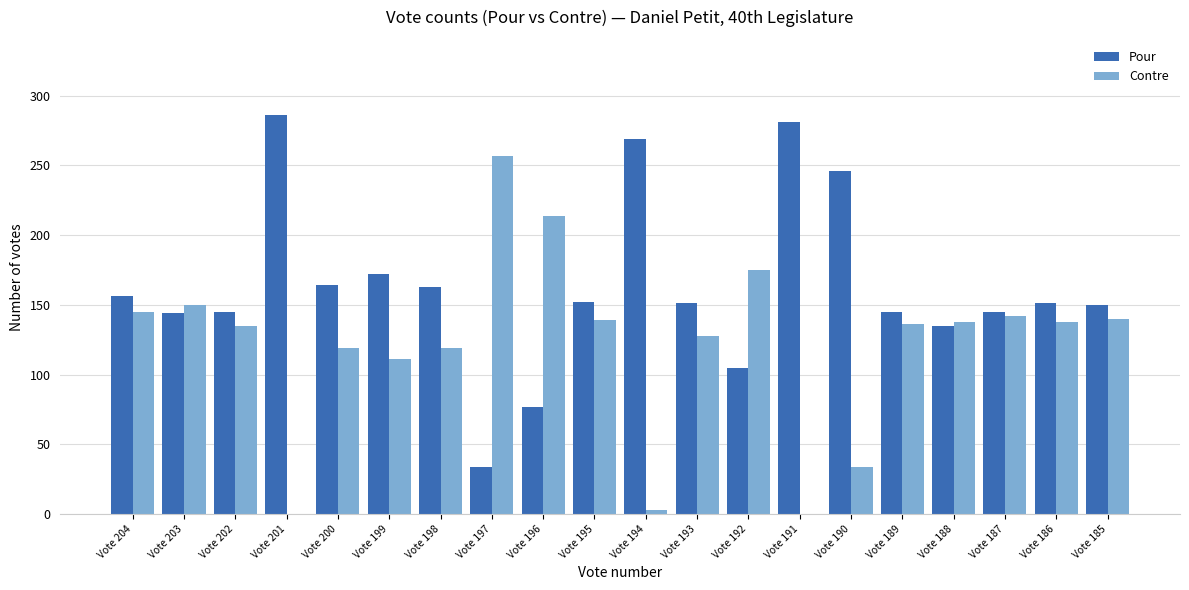

What is the maximum value for Pour?

286